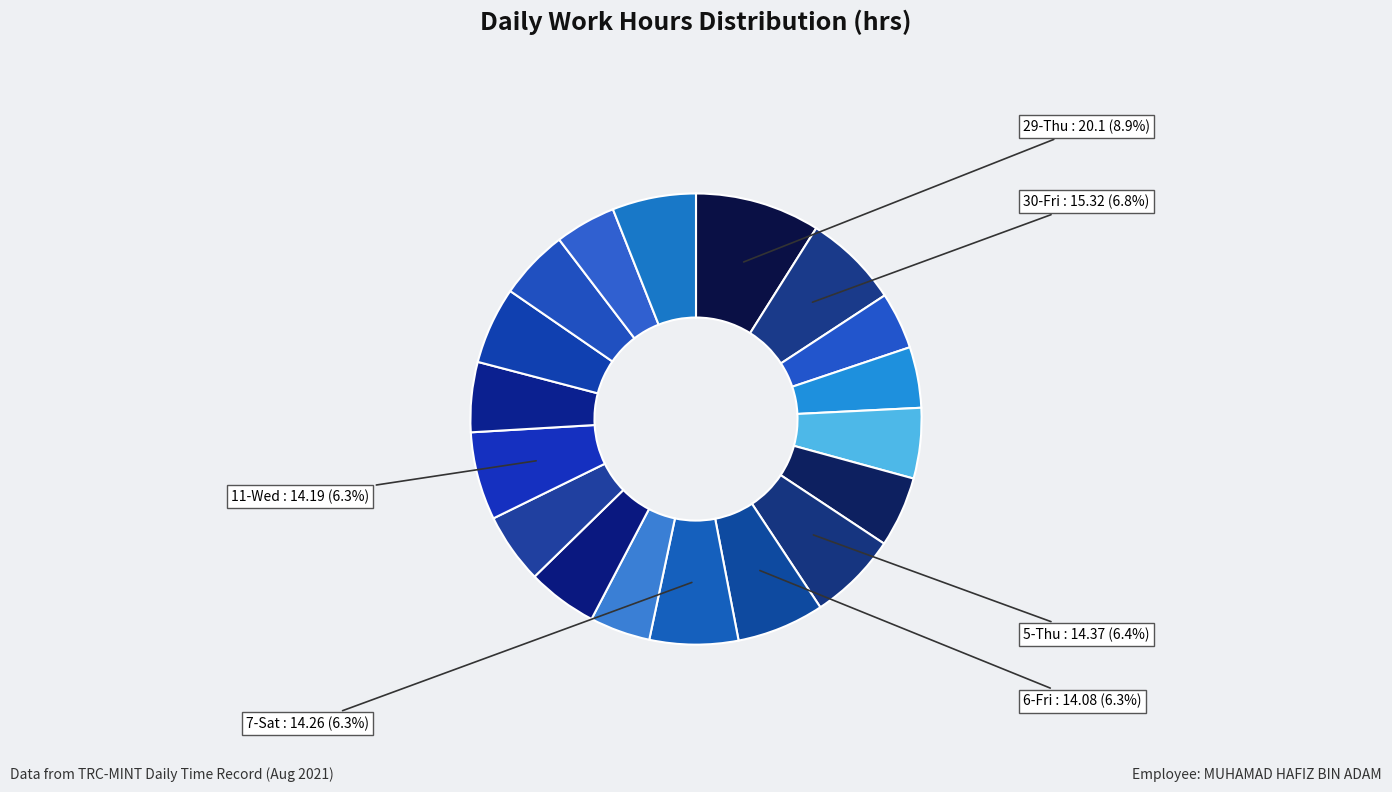

Count the number of slices in the pie.

18